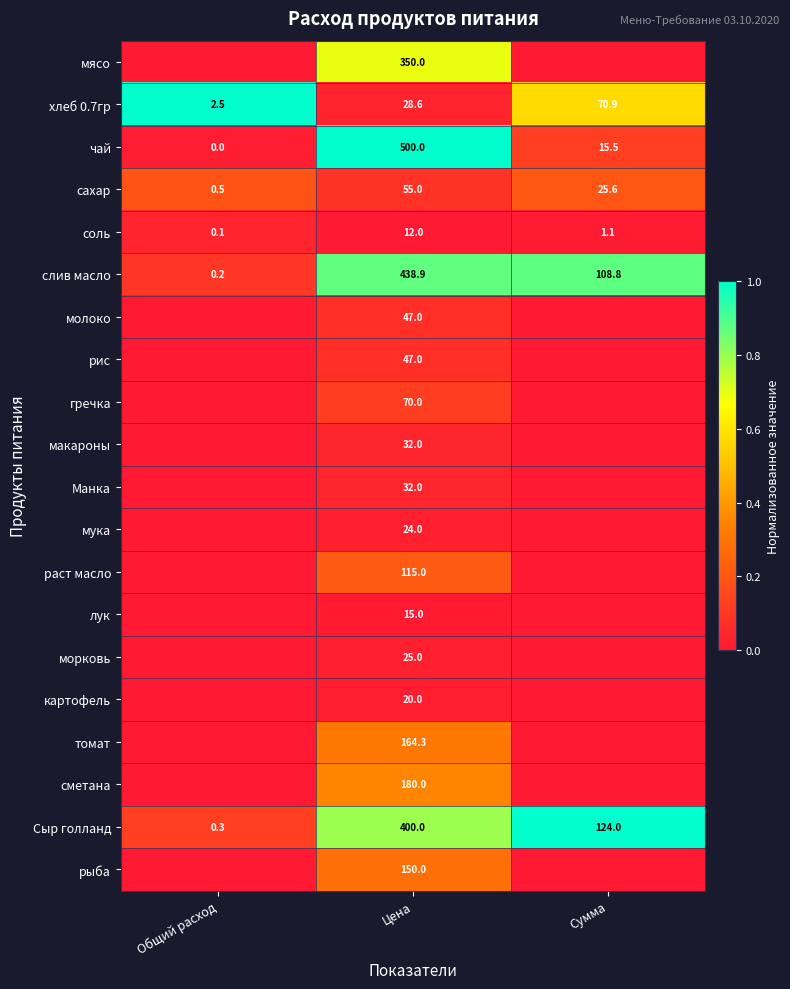

What is the difference between the слив масло values at Цена and Общий расход?

438.7